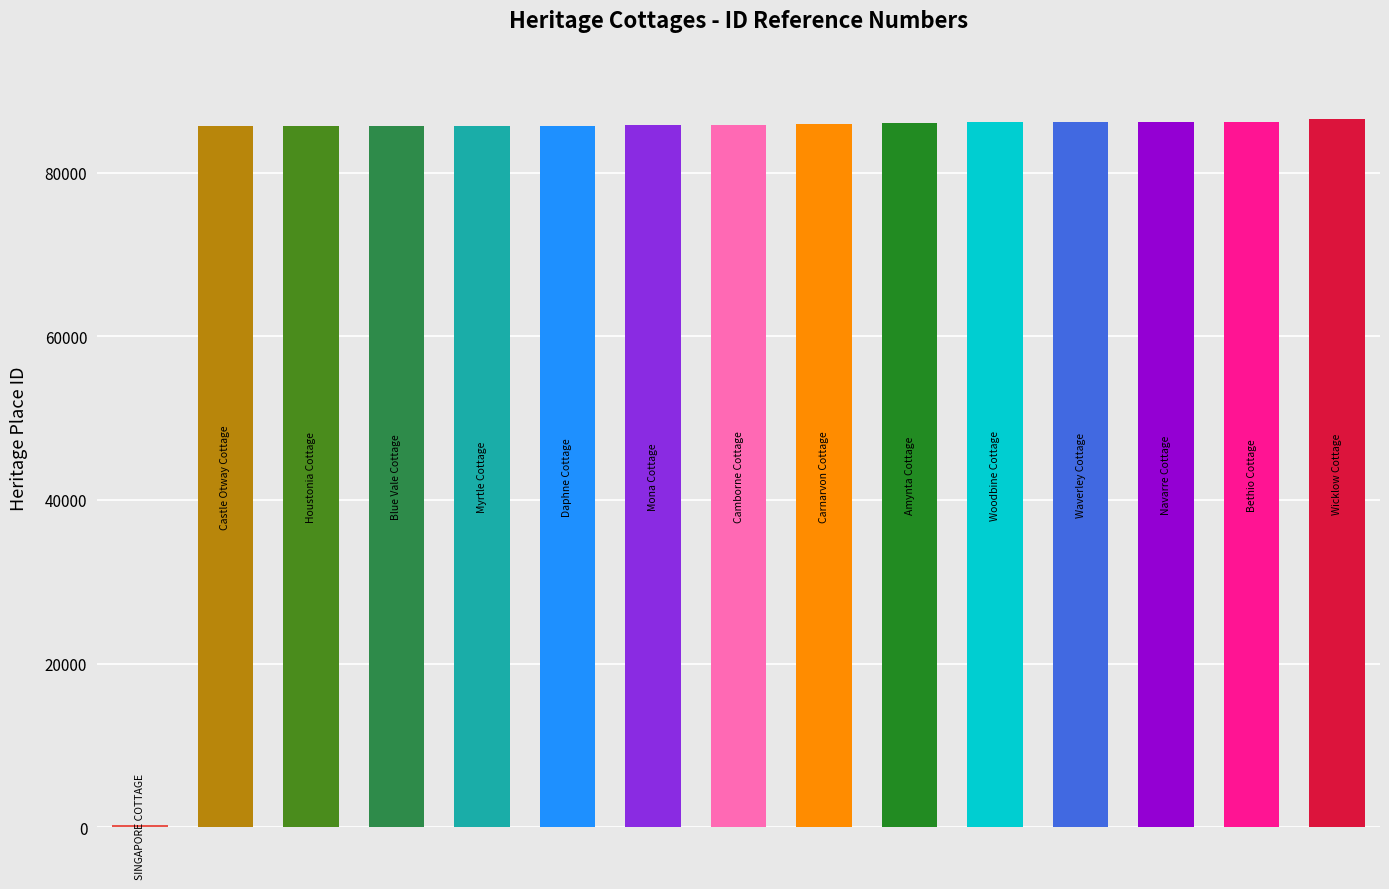

What is the sum of all values?

1204346